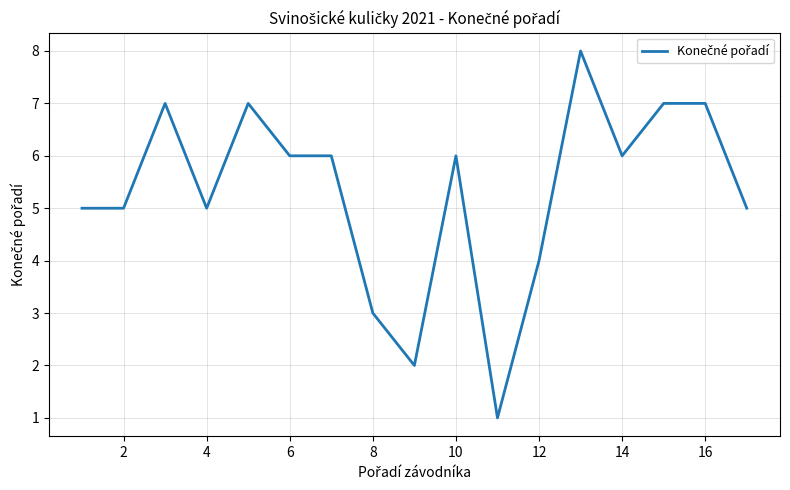

What is the difference between the maximum and minimum values?

7